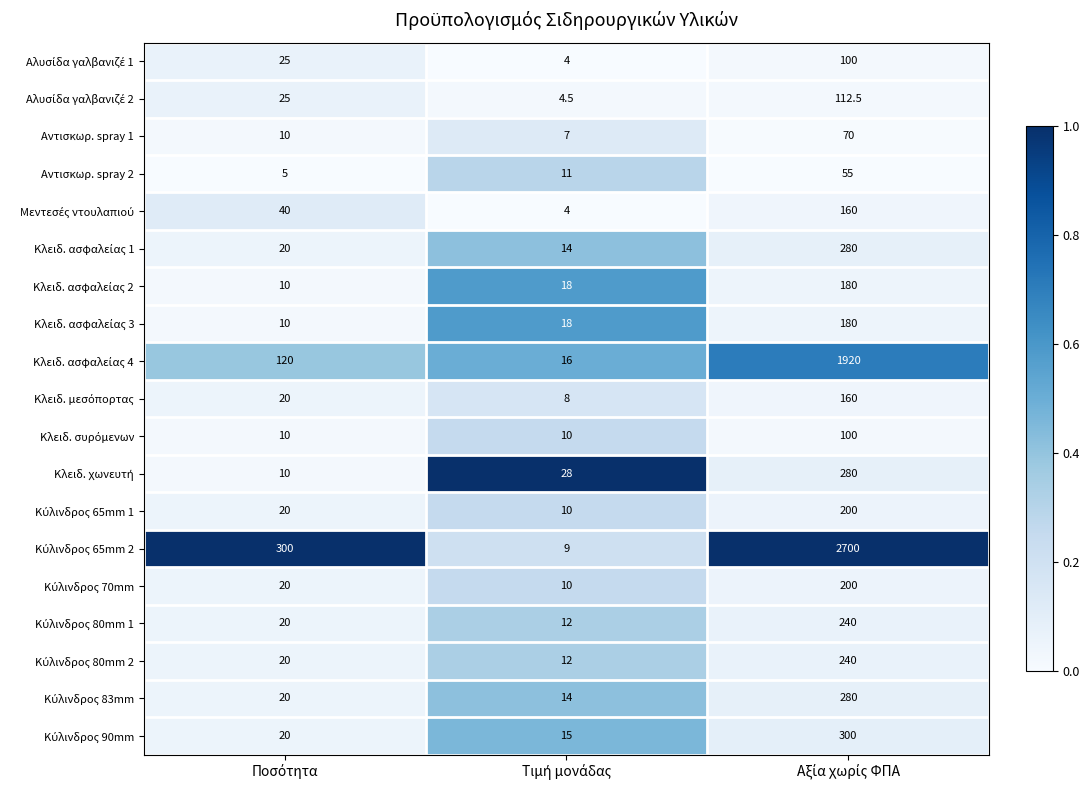

What is the minimum value shown in the chart?

4.0